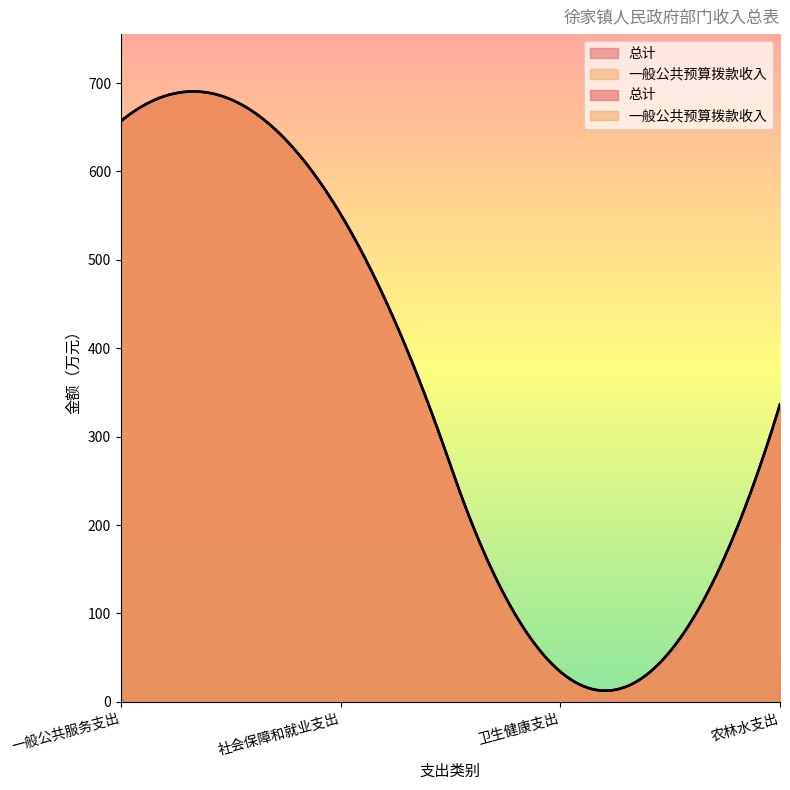

At which label does 总计 reach its minimum?

卫生健康支出